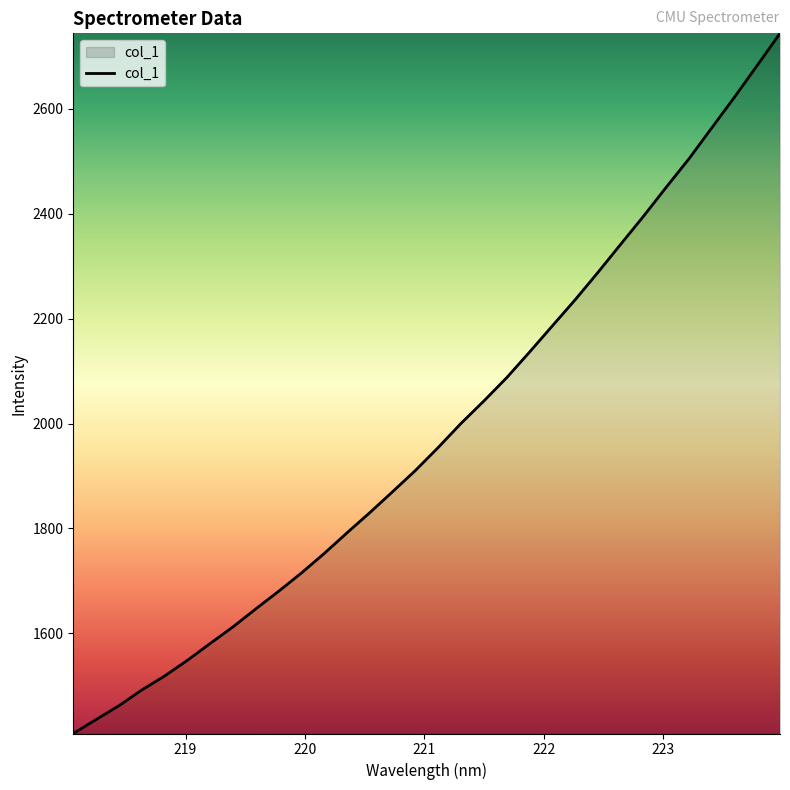

True or false: the data has more than 1 interior local peaks.

False